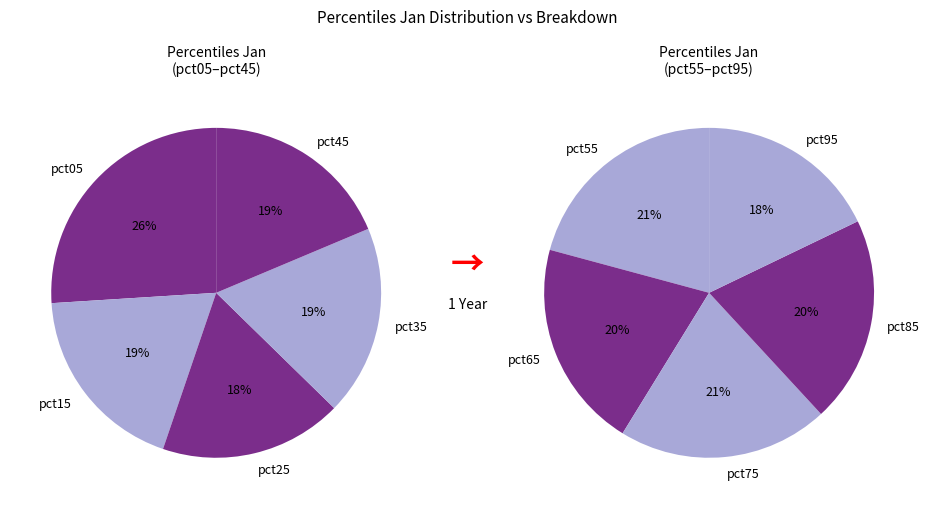

Which slice is the largest?

pct05